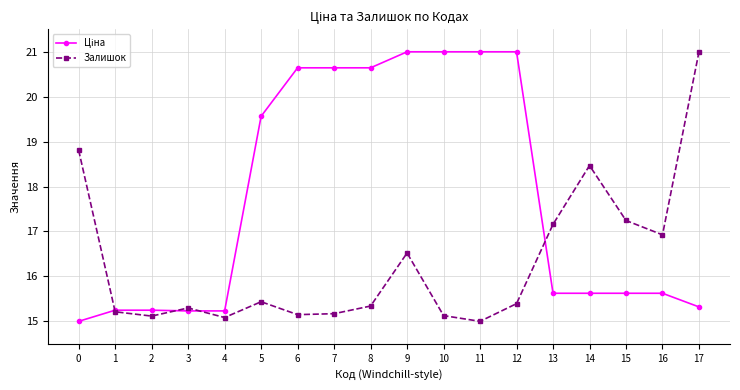

What is the total value across all series at 4?

30.3